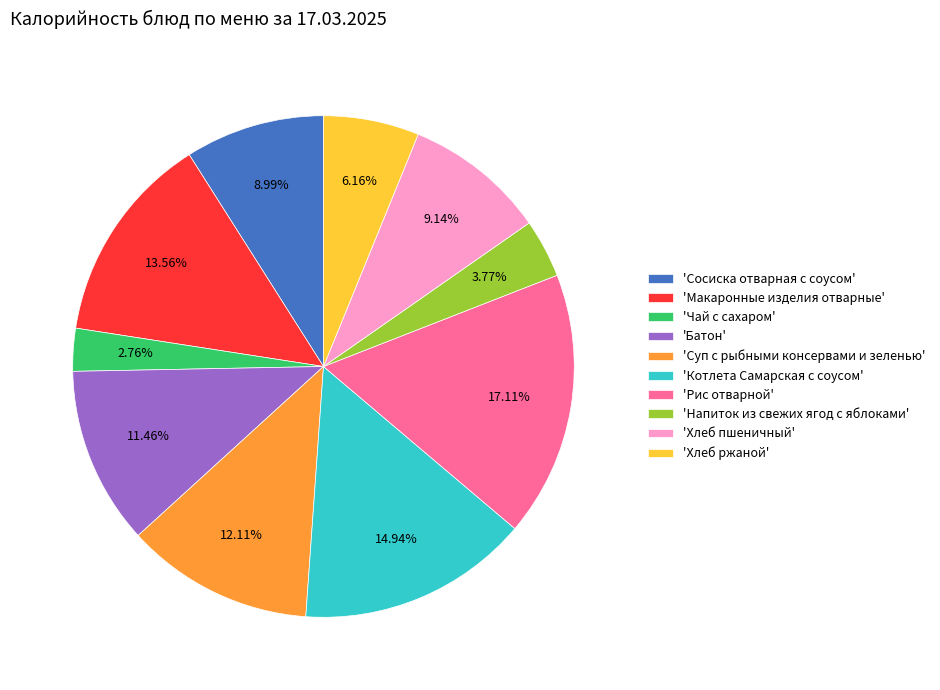

To the nearest percent, what is the average slice percentage?

10%